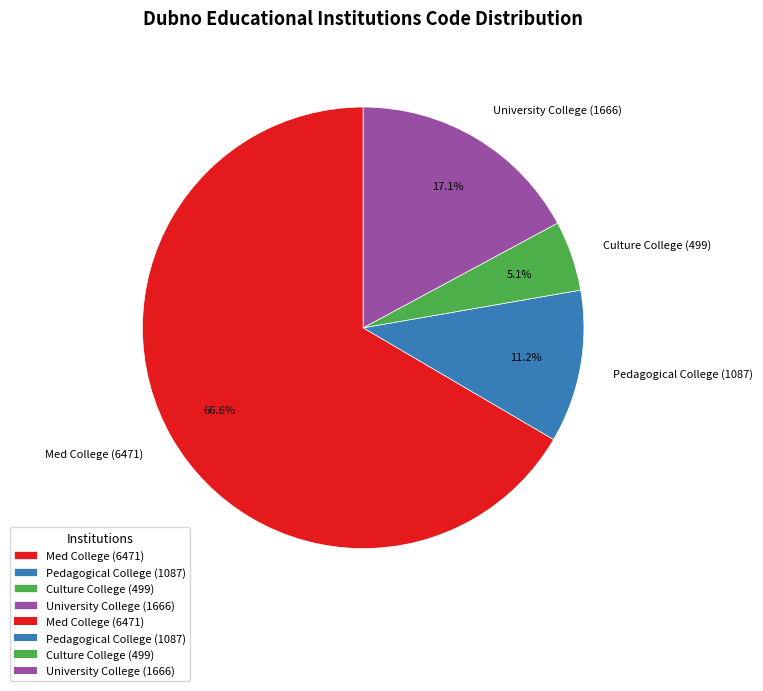

Do Culture College (499) and Pedagogical College (1087) together represent more than half of the pie?

No